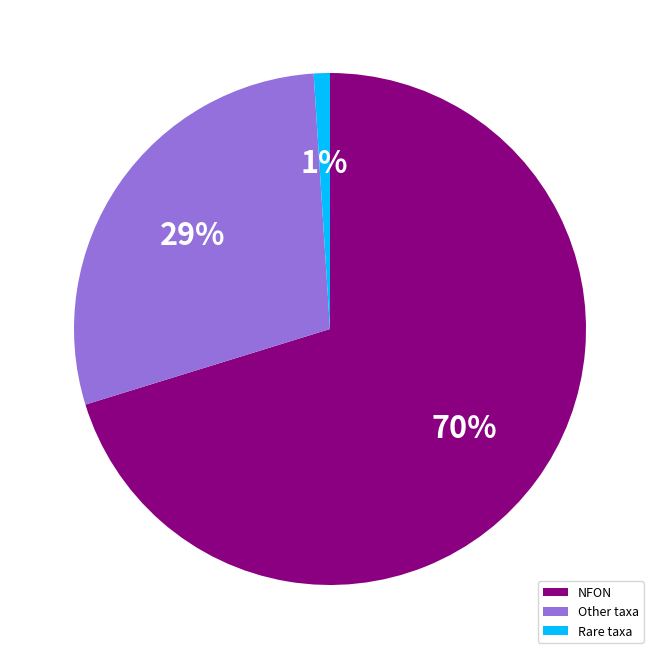

To the nearest percent, what is the difference between the NFON and Other taxa slice percentages?

41%